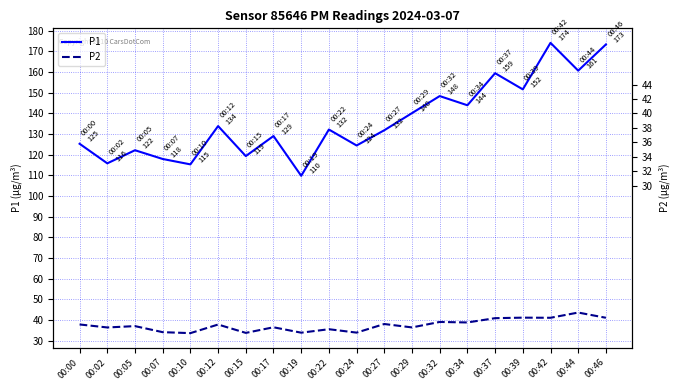

Reading left to right, transcribe all the data shown in this chart.

P1: 00:00=125.3	00:02=115.8	00:05=122.2	00:07=117.9	00:10=115.3	00:12=133.9	00:15=119.3	00:17=129.1	00:19=109.8	00:22=132.2	00:24=124.5	00:27=131.8	00:29=140.2	00:32=148.4	00:34=143.9	00:37=159.5	00:39=151.7	00:42=174.2	00:44=160.7	00:46=173.4
P2: 00:00=37.8	00:02=36.3	00:05=37.0	00:07=34.0	00:10=33.6	00:12=37.8	00:15=33.7	00:17=36.4	00:19=33.8	00:22=35.5	00:24=33.8	00:27=38.0	00:29=36.4	00:32=39.0	00:34=38.8	00:37=40.8	00:39=41.1	00:42=41.0	00:44=43.5	00:46=41.0